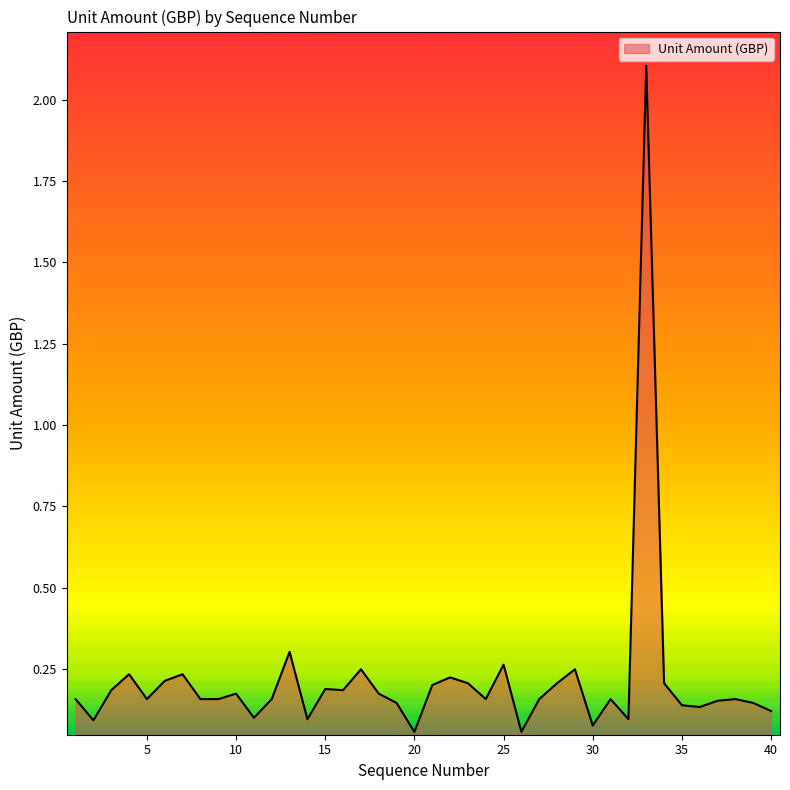

What is the maximum value shown in the chart?

2.1